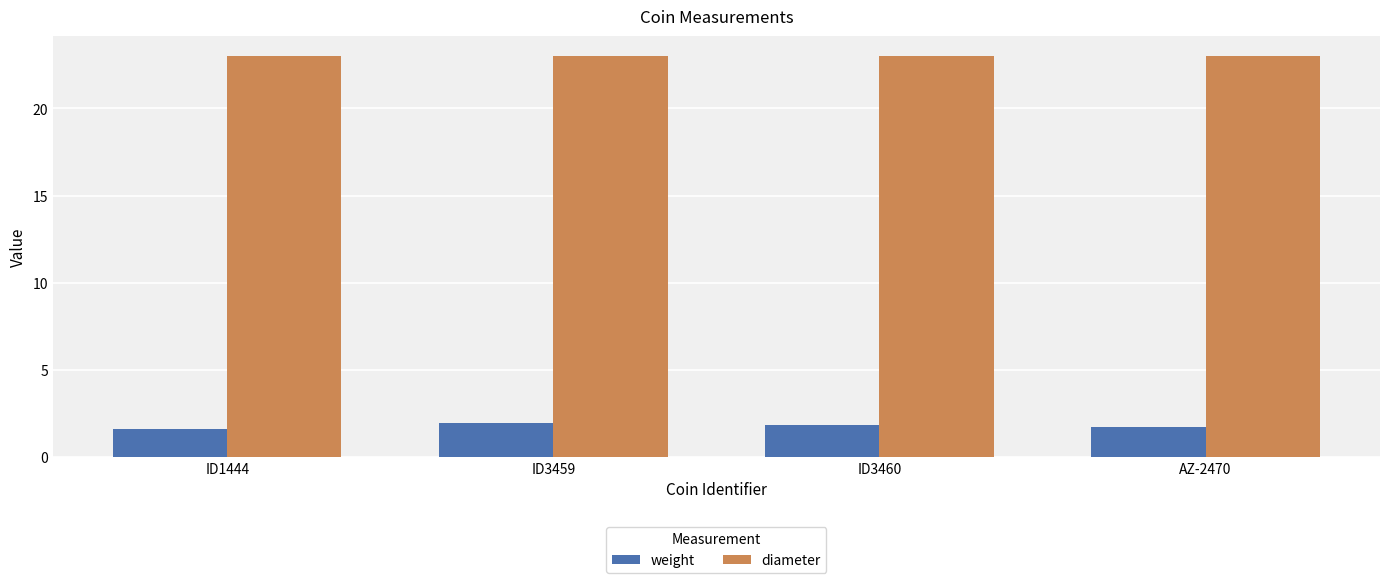

What is the label of the 4th bar from the left?

AZ-2470